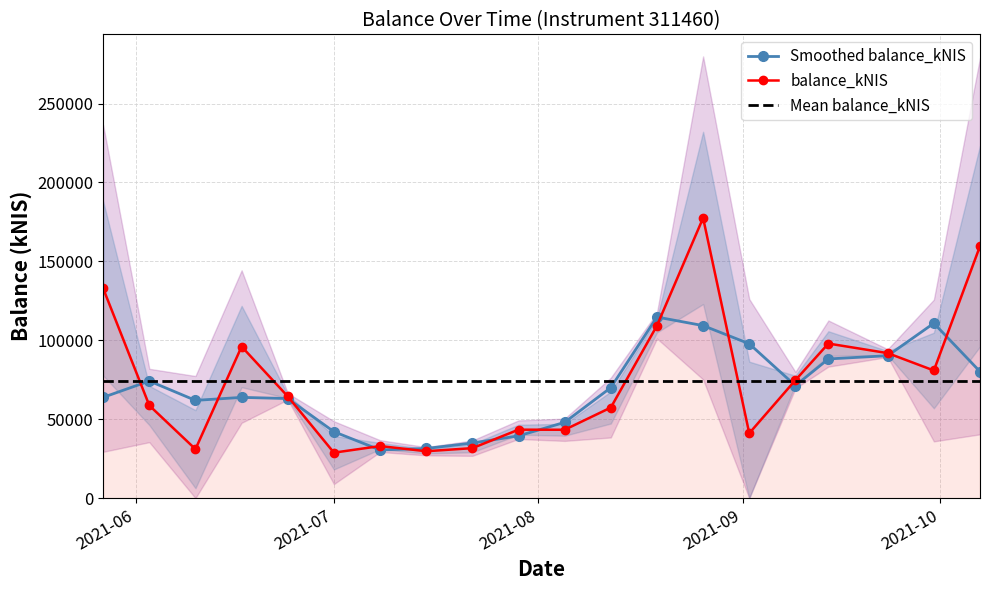

What is the label of the 5th point from the left?

2021-10